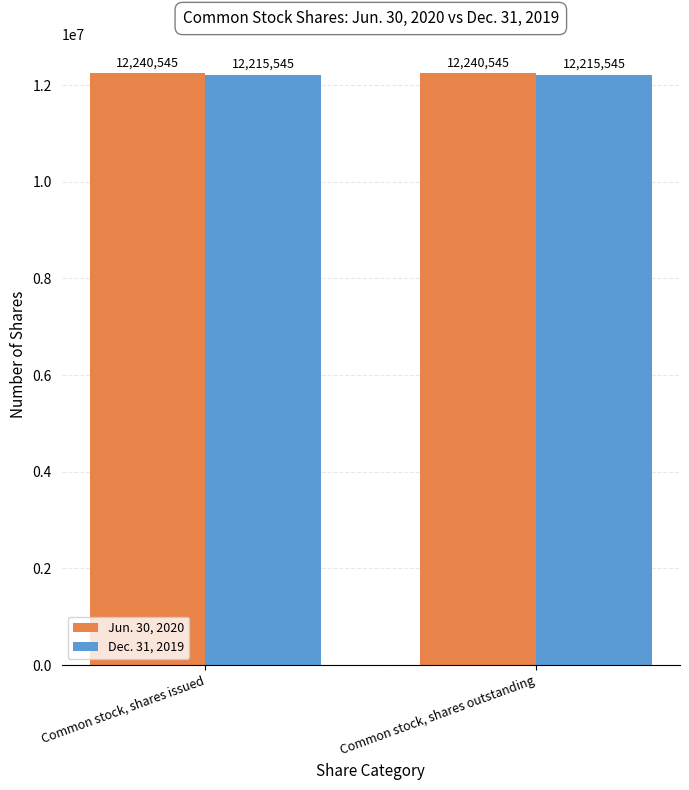

What is the greatest value displayed?

12240545